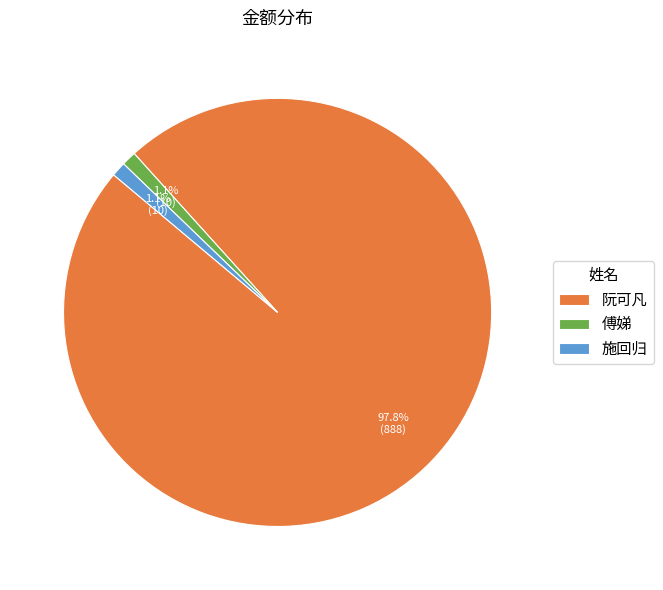

To the nearest percent, what is the combined percentage of 阮可凡 and 施回归?

99%